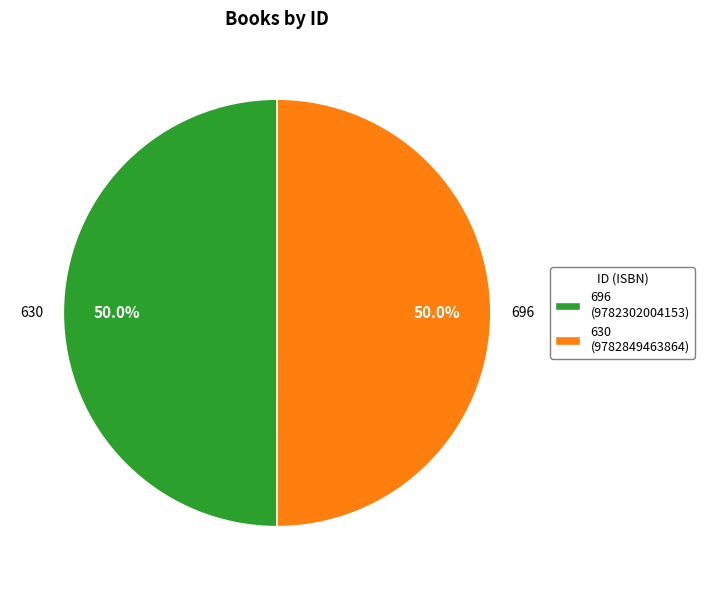

What is the ratio of the value at 696 (9782302004153) to the value at 630 (9782849463864)?

1.0